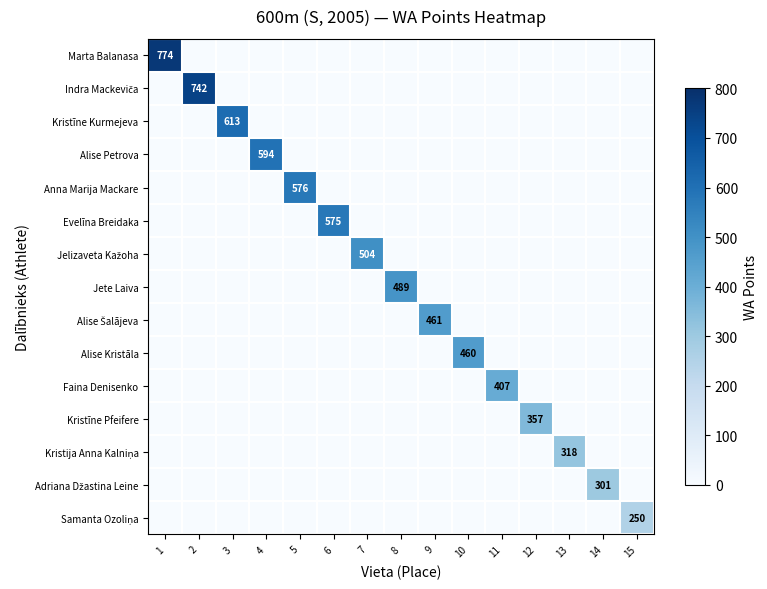

Is it true that Jete Laiva equals 289 at 3?

False